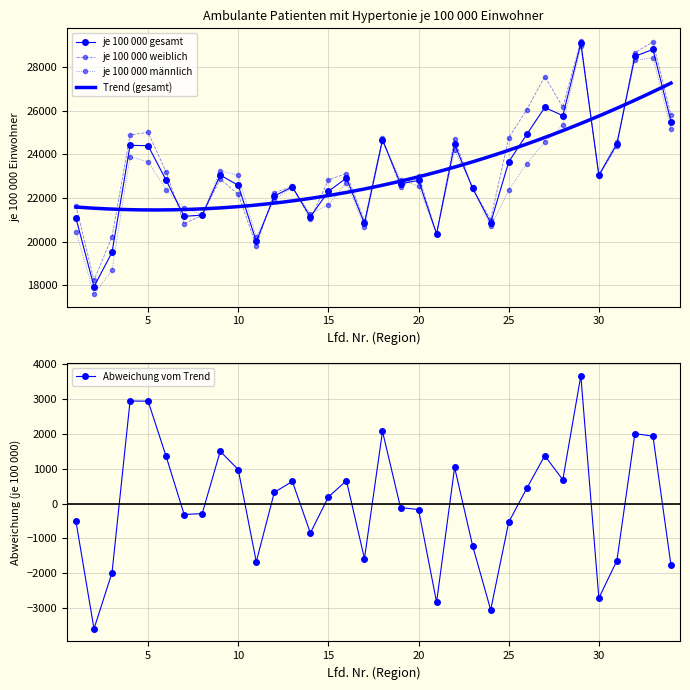

Reading left to right, extract all data points from this chart.

je 100 000 gesamt: 21074	17931	19506	24412	24395	22811	21156	21213	23048	22581	20003	22087	22503	21135	22302	22912	20830	24661	22656	22801	20352	24455	22445	20860	23652	24911	26150	25771	29092	23041	24475	28496	28808	25499
je 100 000 weiblich: 21644	18226	20219	24887	25006	23189	20813	21205	22867	22166	19811	22232	22532	21022	22831	23115	20952	24727	22488	23028	20350	24697	22407	21010	24755	26046	27566	26162	29196	23017	24377	28664	29152	25805
je 100 000 männlich: 20461	17590	18684	23883	23658	22382	21544	21223	23241	23042	20215	21921	22469	21266	21684	22693	20688	24589	22840	22541	20358	24181	22489	20691	22351	23577	24566	25340	28979	23068	24584	28311	28431	25164